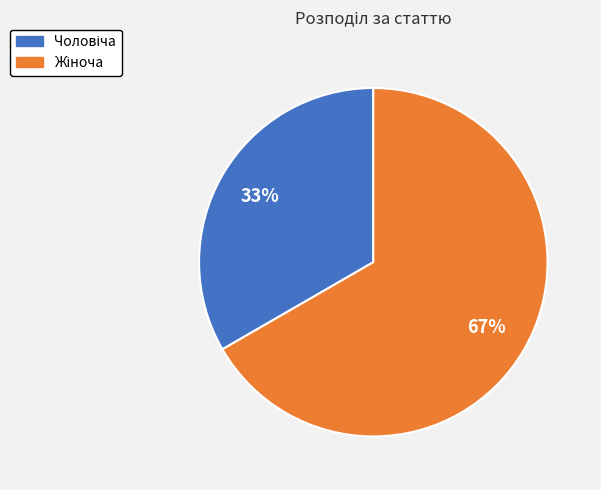

To the nearest percent, what is the average slice percentage?

50%